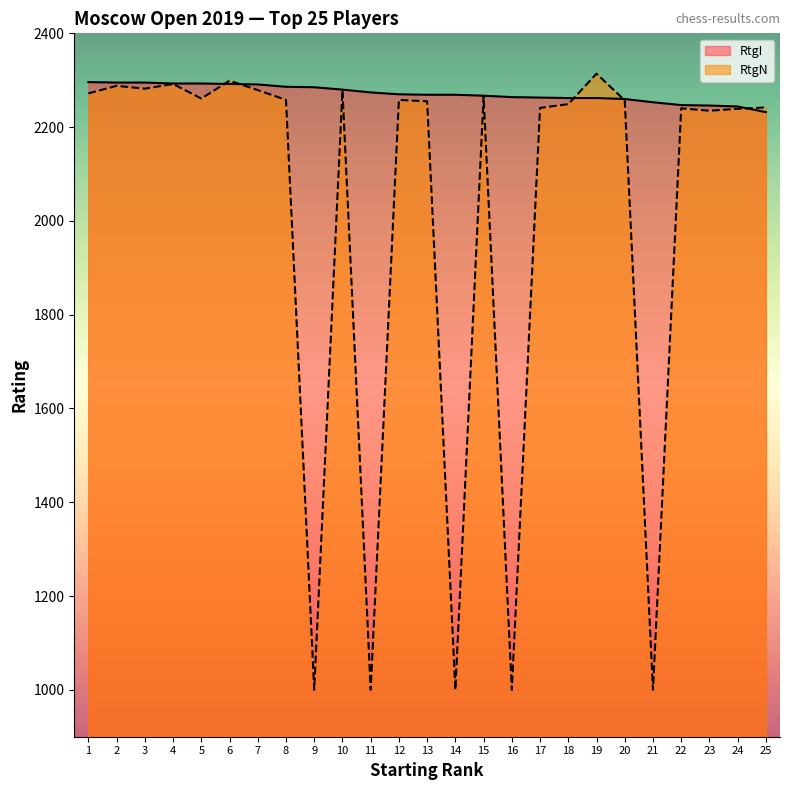

What is the smallest value displayed?

1000